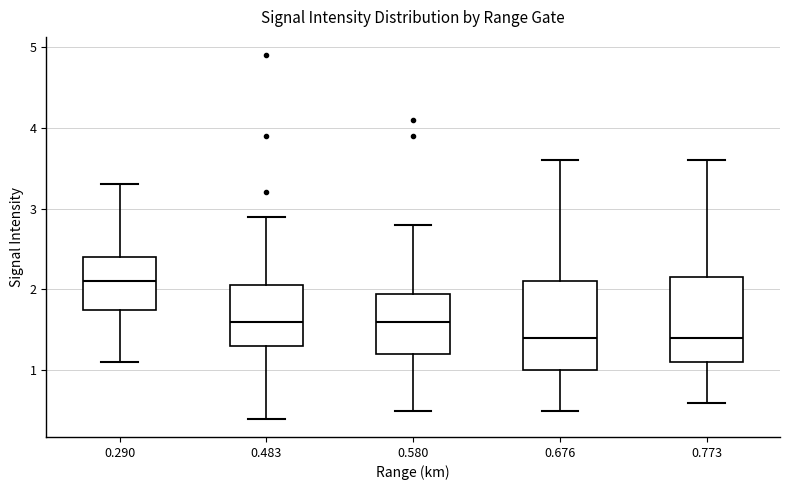

Reading left to right, transcribe this box plot: for each box, give where its median line is, the range the box spans, and where its two whiskers end, as read against the y-axis. The values are not printed on the chart, so give them approximately, as read against the axis.

0.290: median 2.1, box 1.8 to 2.4, whiskers 1.1 to 3.3
0.483: median 1.6, box 1.3 to 2.1, whiskers 0.4 to 2.9
0.580: median 1.6, box 1.2 to 2.0, whiskers 0.5 to 2.8
0.676: median 1.4, box 1.0 to 2.1, whiskers 0.5 to 3.6
0.773: median 1.4, box 1.1 to 2.2, whiskers 0.6 to 3.6